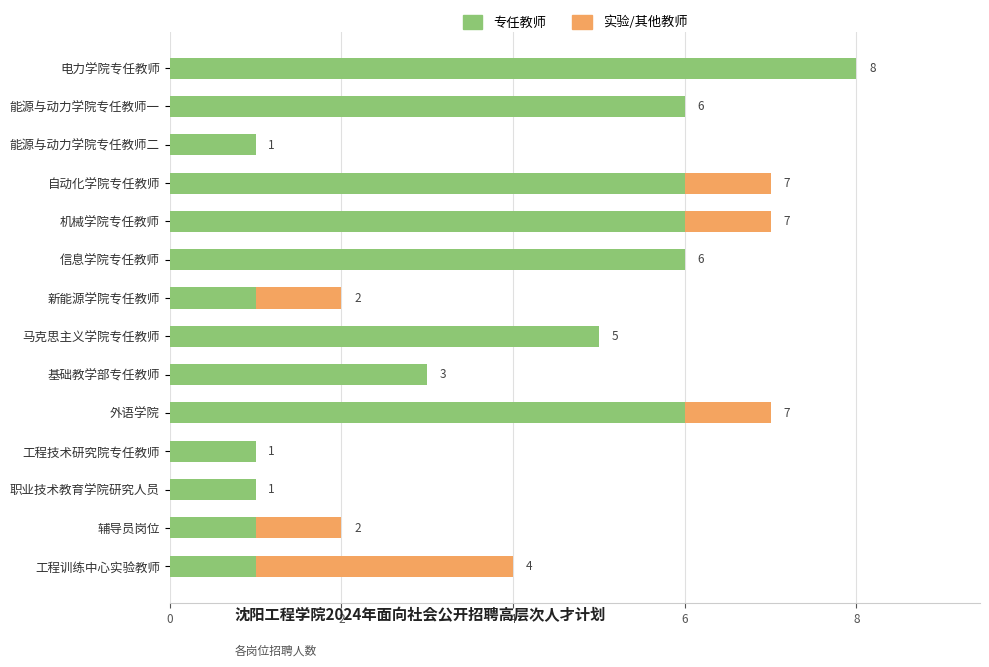

Which series changed the most between 能源与动力学院专任教师二 and 自动化学院专任教师?

专任教师